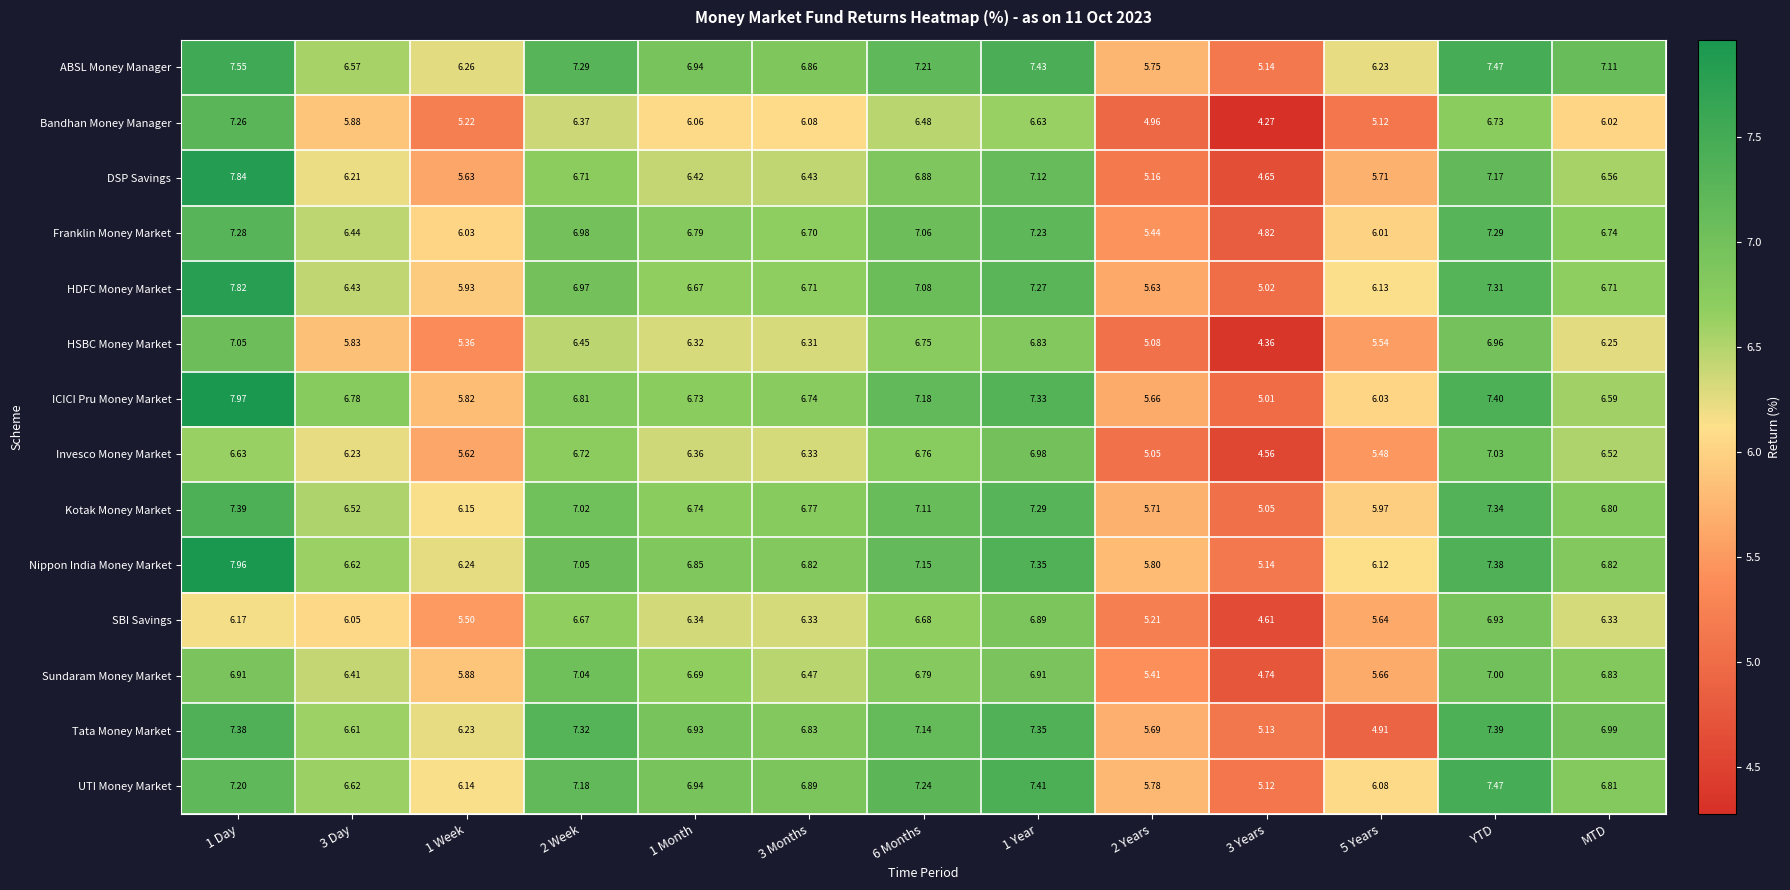

At 2 Years, list the series in order from smallest to largest.

Bandhan Money Manager, Invesco Money Market, HSBC Money Market, DSP Savings, SBI Savings, Sundaram Money Market, Franklin Money Market, HDFC Money Market, ICICI Pru Money Market, Tata Money Market, Kotak Money Market, ABSL Money Manager, UTI Money Market, Nippon India Money Market